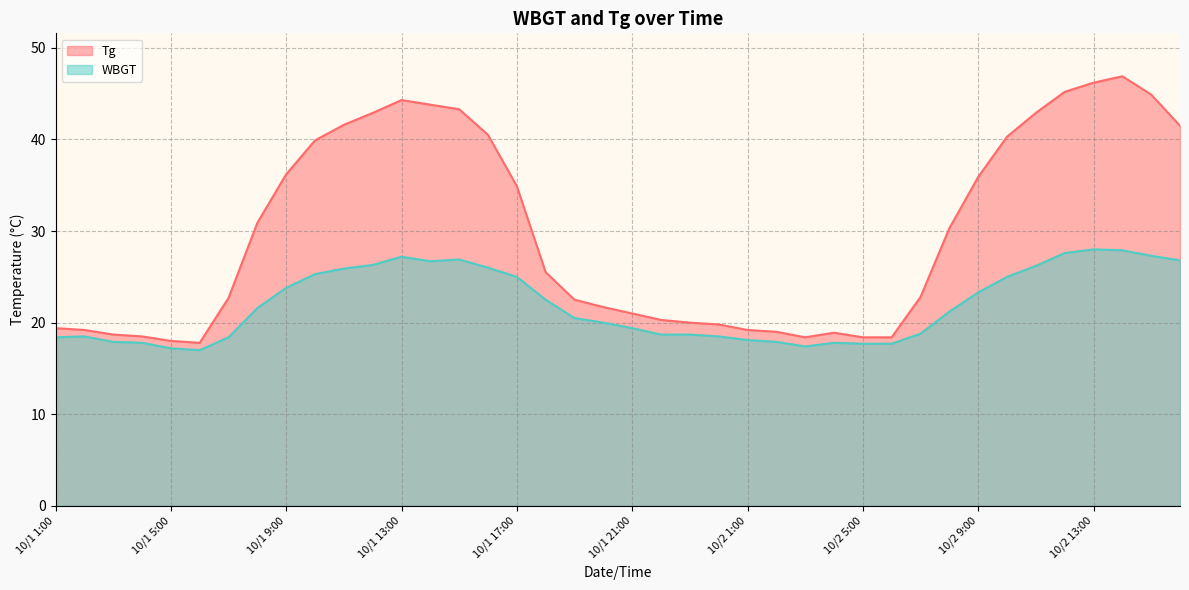

What is the value of the WBGT point at the 36th from the left?

27.6